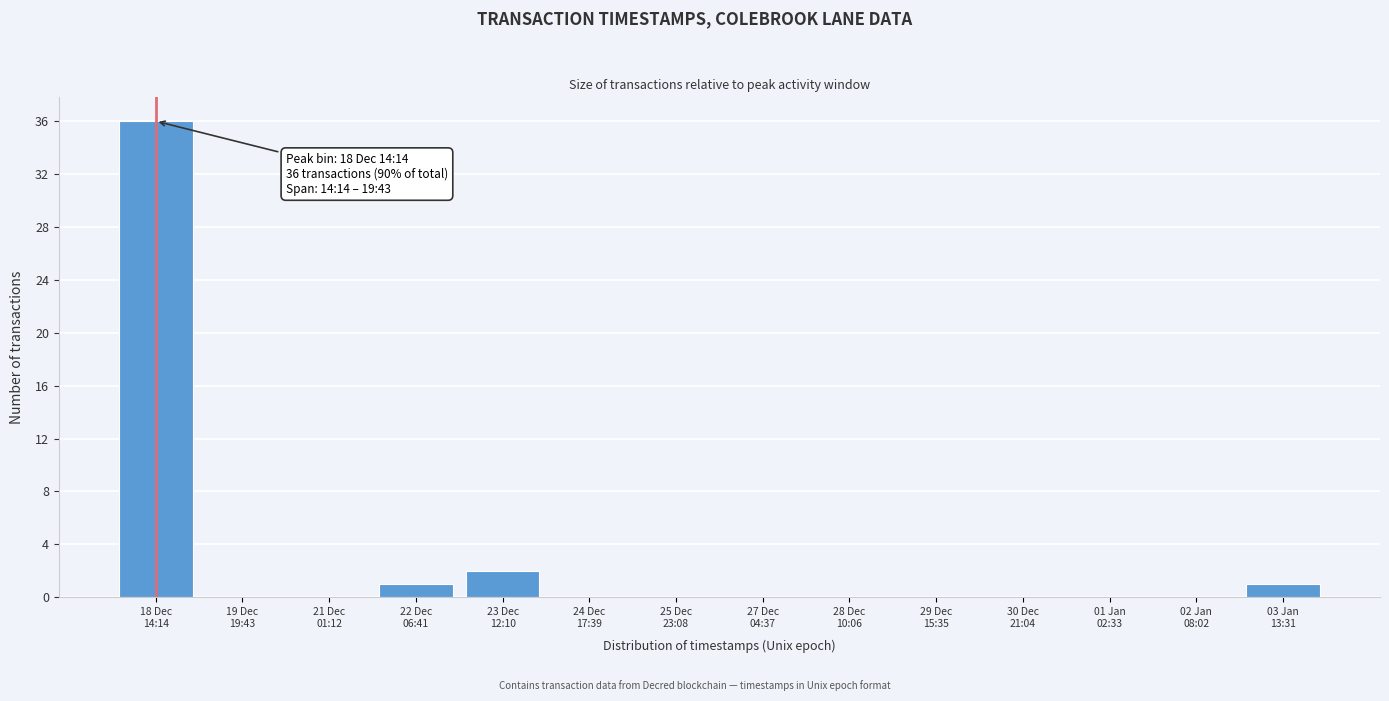

What is the sum of all values?

40